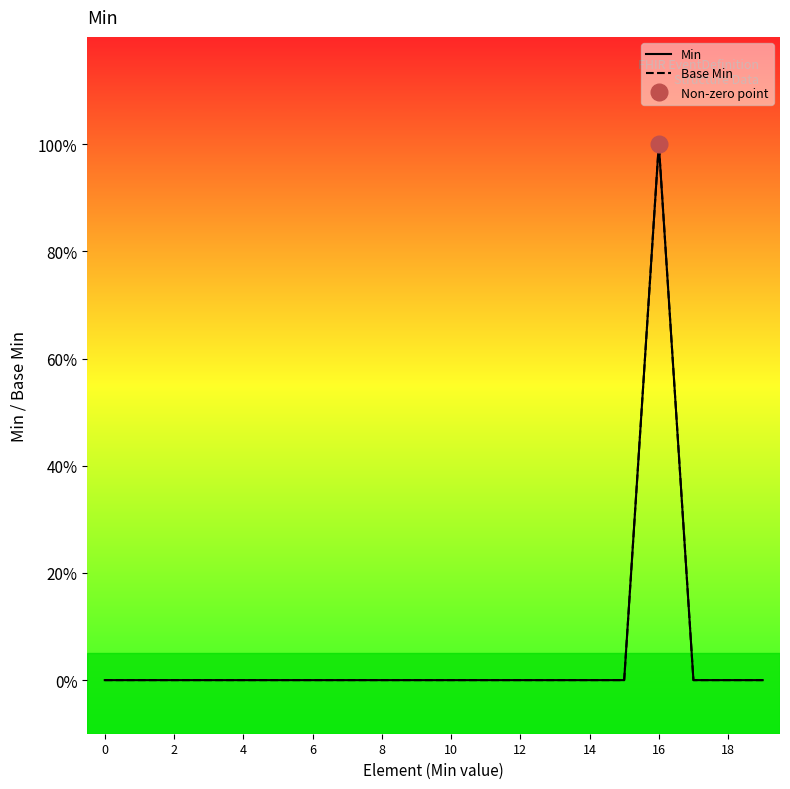

What is the sum of all Min values?

1